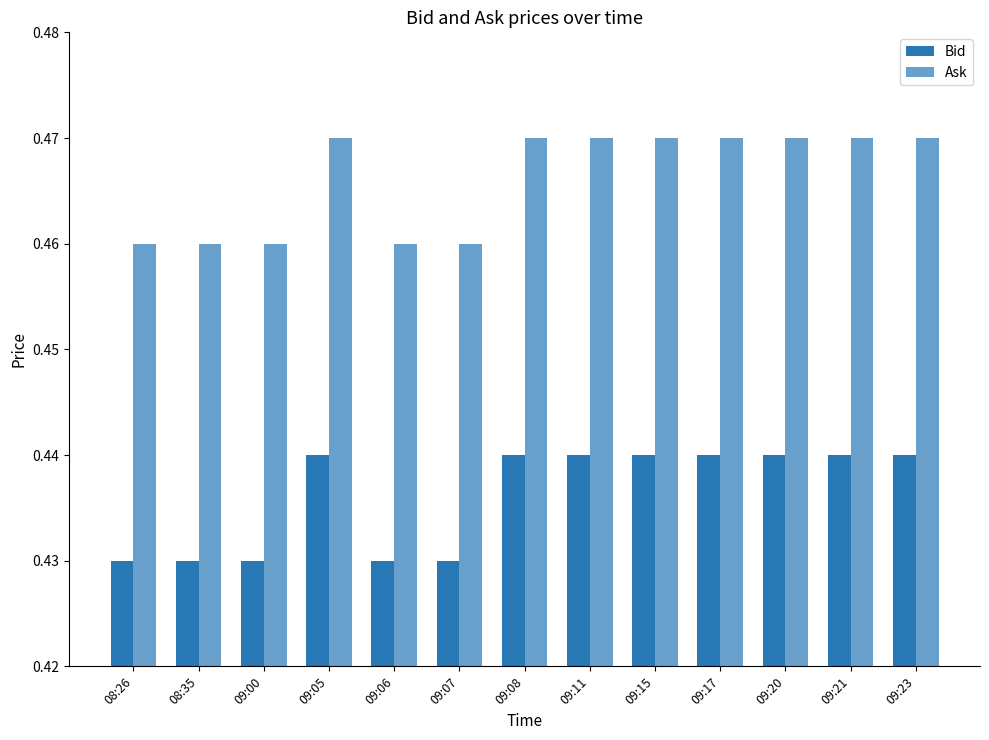

Is it true that Ask equals 0.1 at 09:23?

False